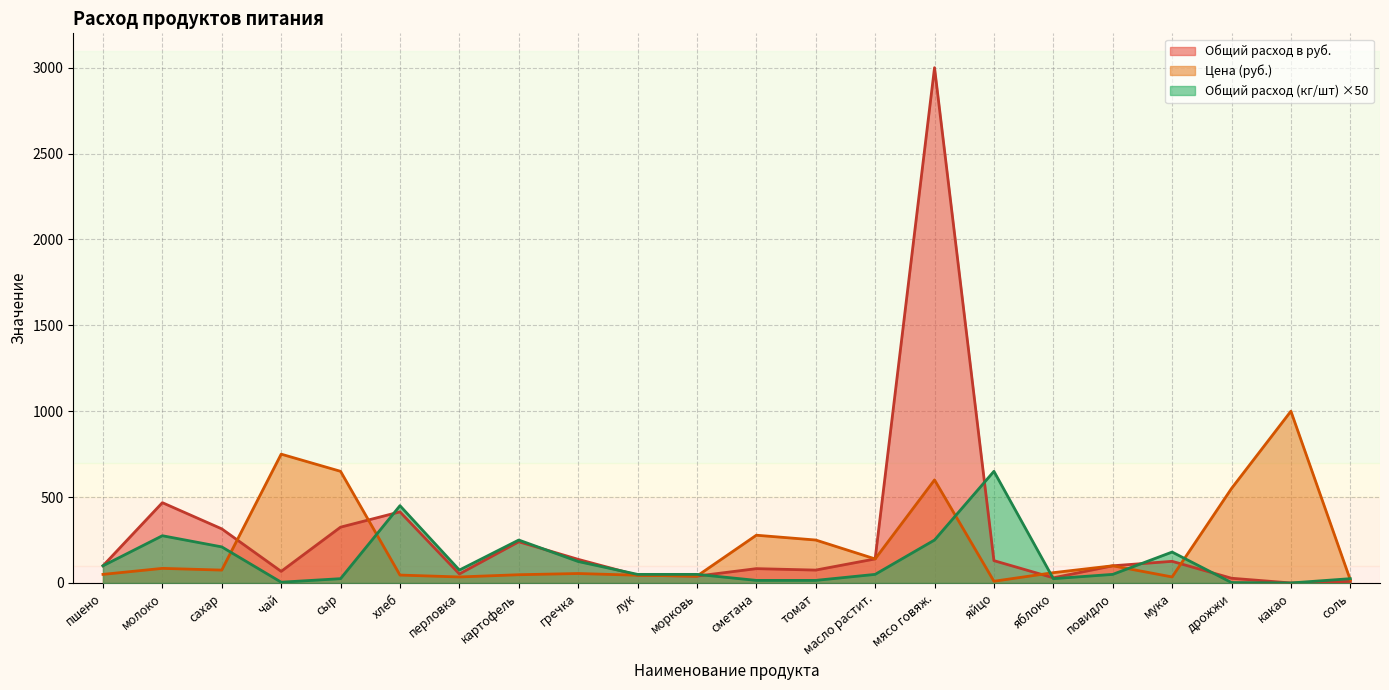

What is the value of the Общий расход в руб. point at the 19th from the left?

126.0